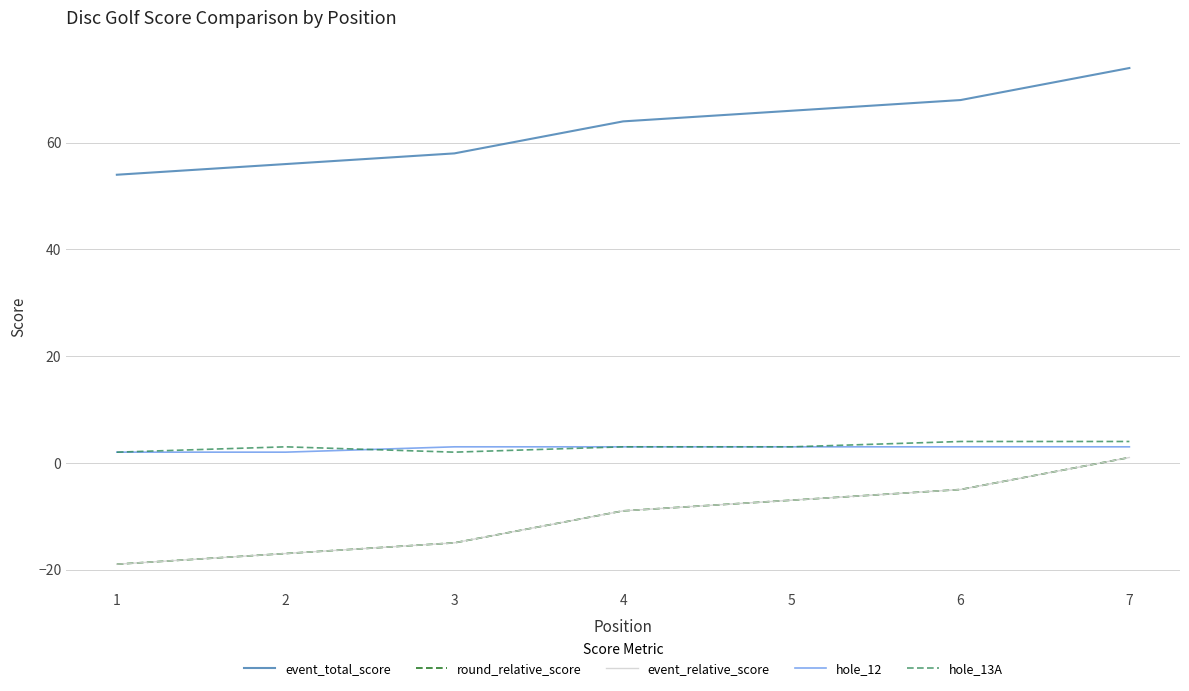

Is this an area chart (filled region under the line)?

No